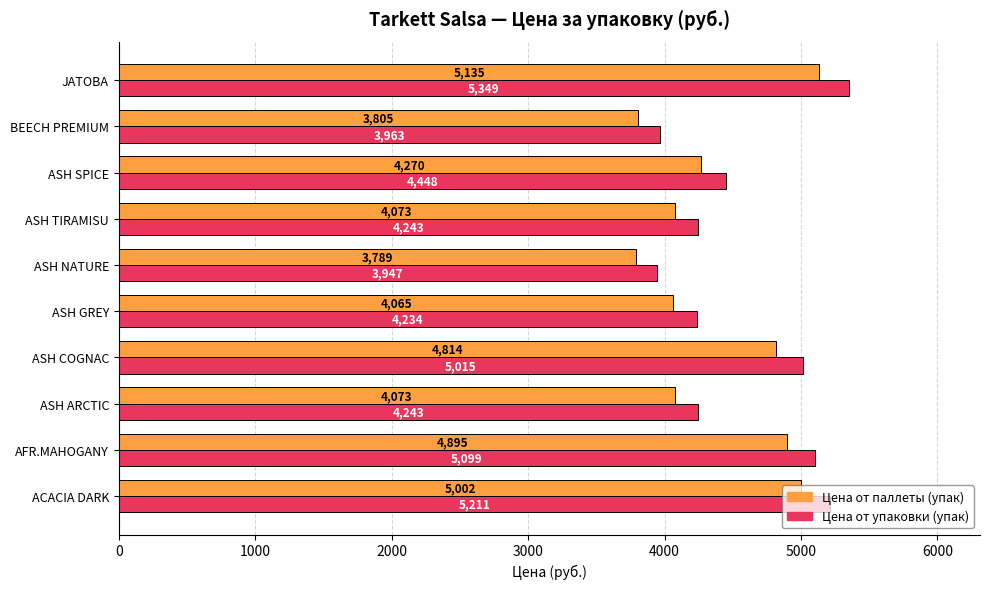

What is the minimum value for Цена от упаковки (упак)?

3947.0